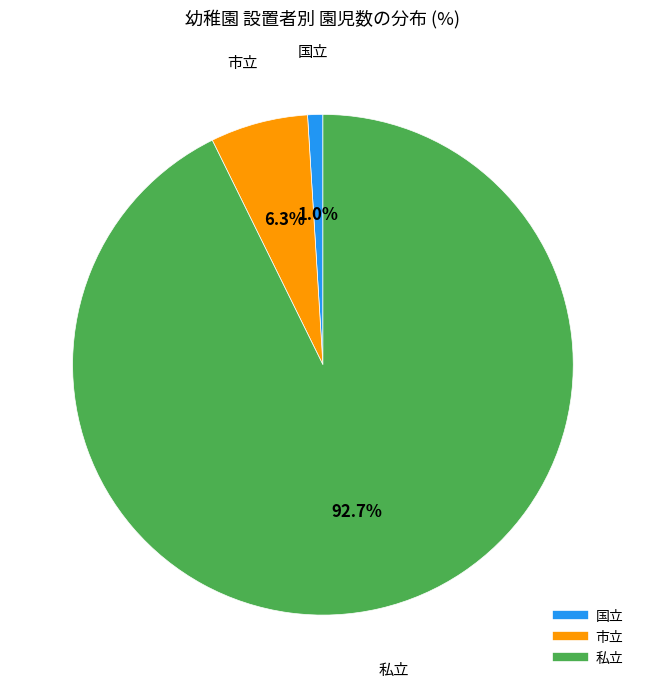

True or false: 私立 accounts for 85% of the total.

False